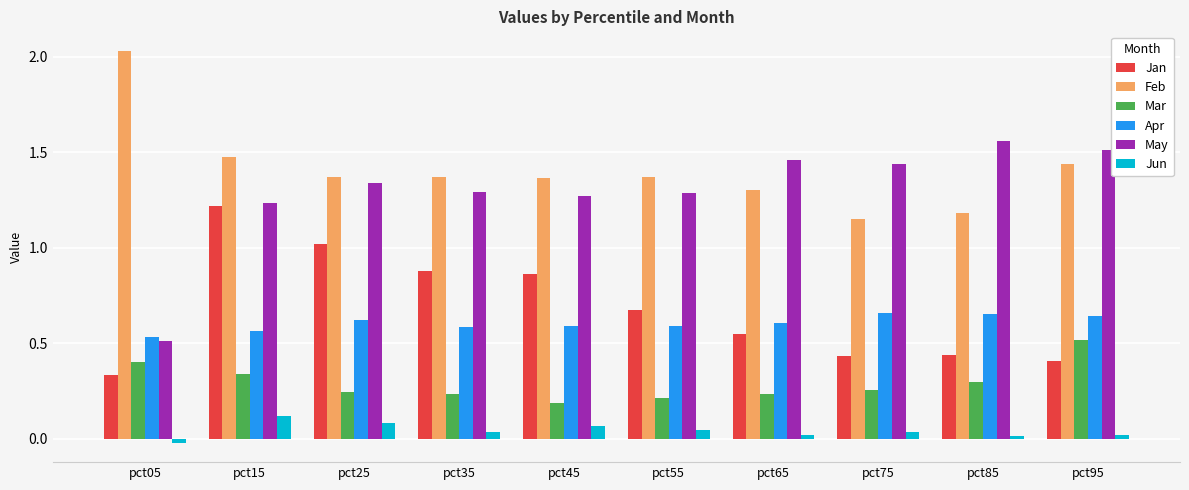

Which series changed the most between pct25 and pct55?

Jan